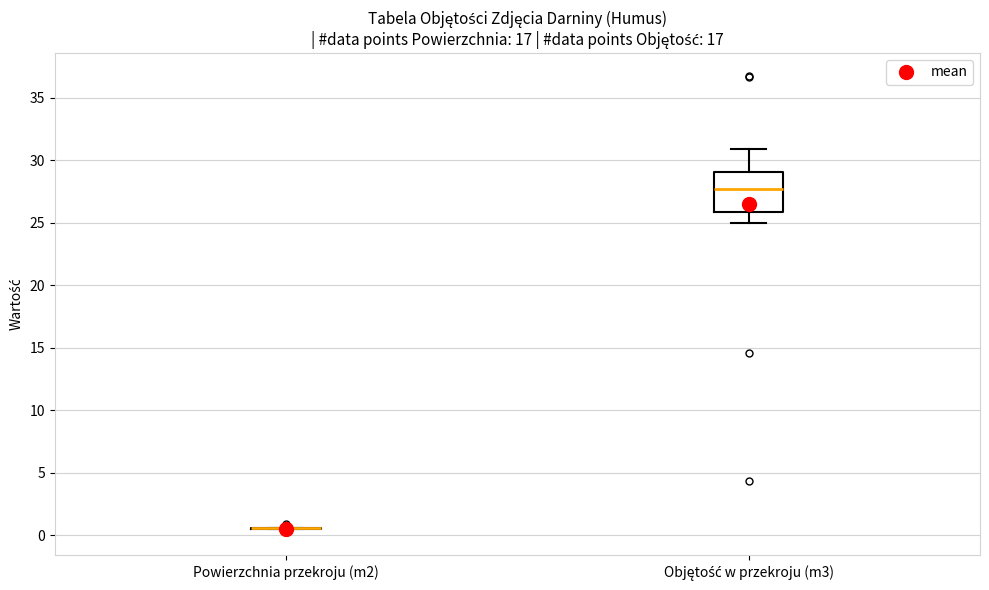

Reading left to right, transcribe this box plot: for each box, give where its median line is, the range the box spans, and where its two whiskers end, as read against the y-axis. The values are not printed on the chart, so give them approximately, as read against the axis.

Powierzchnia przekroju (m2): box collapsed to a line at 0.5, whiskers 0.5 to 0.5
Objętość w przekroju (m3): median 27.5, box 26.0 to 29.0, whiskers 25.0 to 31.0